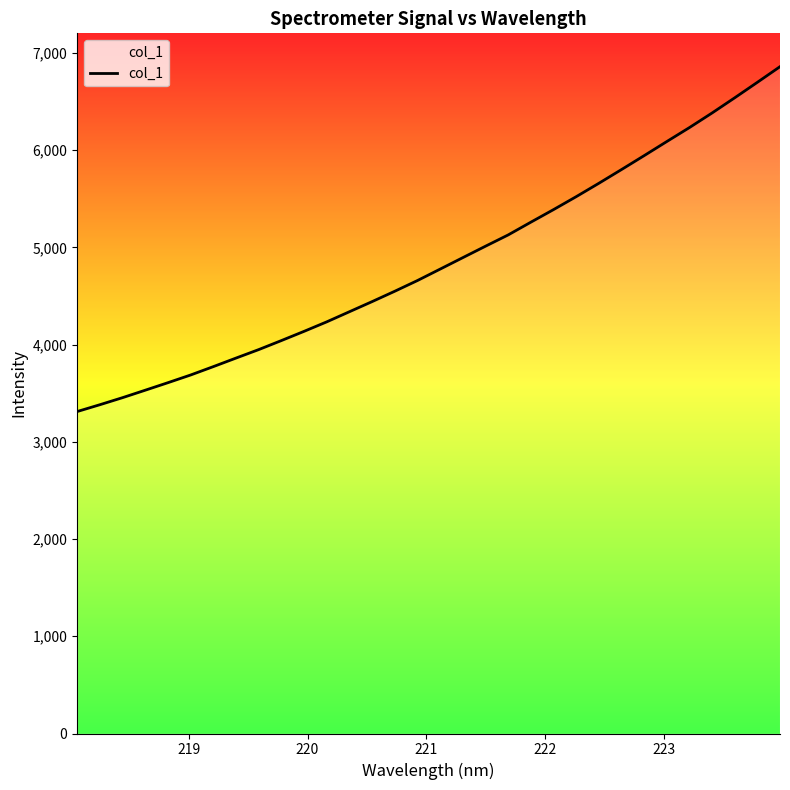

What is the difference between the maximum and minimum values?

3547.3